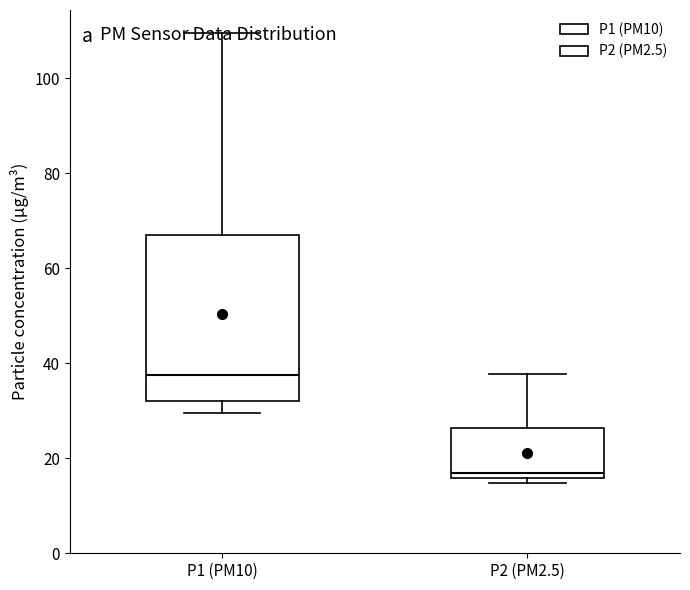

Which box's median line is the lowest?

P2 (PM2.5)